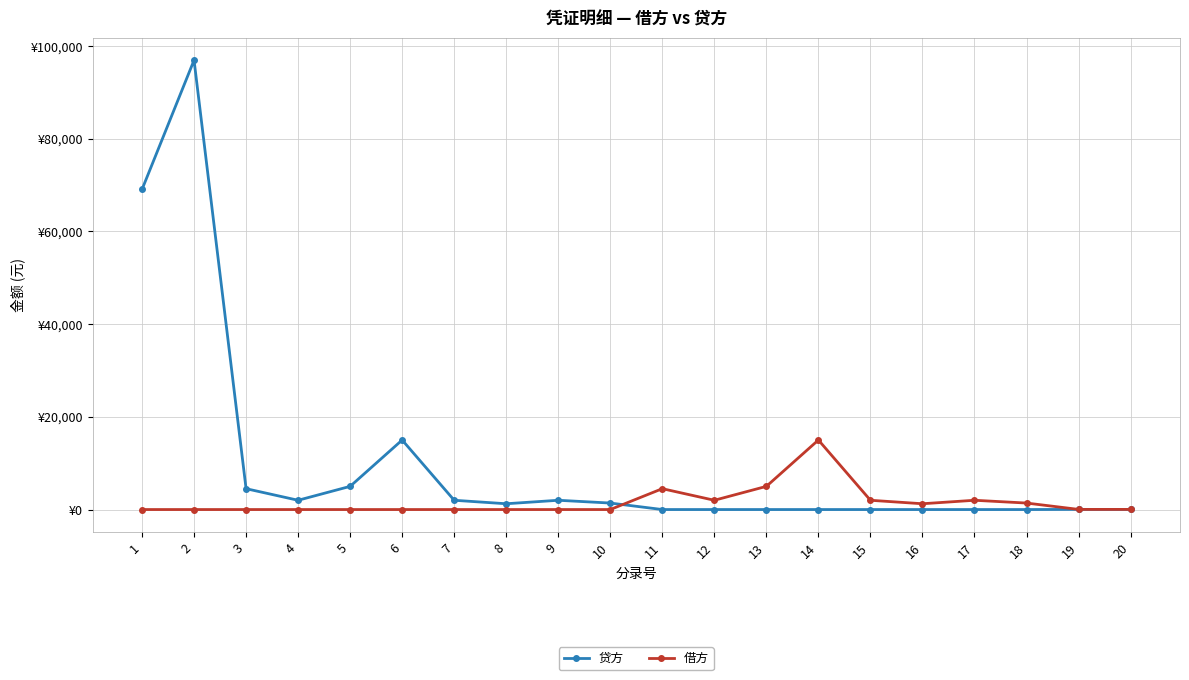

Reading left to right, extract all data points from this chart.

贷方: 1=69056.0	2=96951.8	3=4500.0	4=2000.0	5=5000.0	6=15000.0	7=2000.0	8=1250.0	9=2000.0	10=1400.0	11=0.0	12=0.0	13=0.0	14=0.0	15=0.0	16=0.0	17=0.0	18=0.0	19=30.0	20=30.0
借方: 1=0.0	2=0.0	3=0.0	4=0.0	5=0.0	6=0.0	7=0.0	8=0.0	9=0.0	10=0.0	11=4500.0	12=2000.0	13=5000.0	14=15000.0	15=2000.0	16=1250.0	17=2000.0	18=1400.0	19=30.0	20=30.0